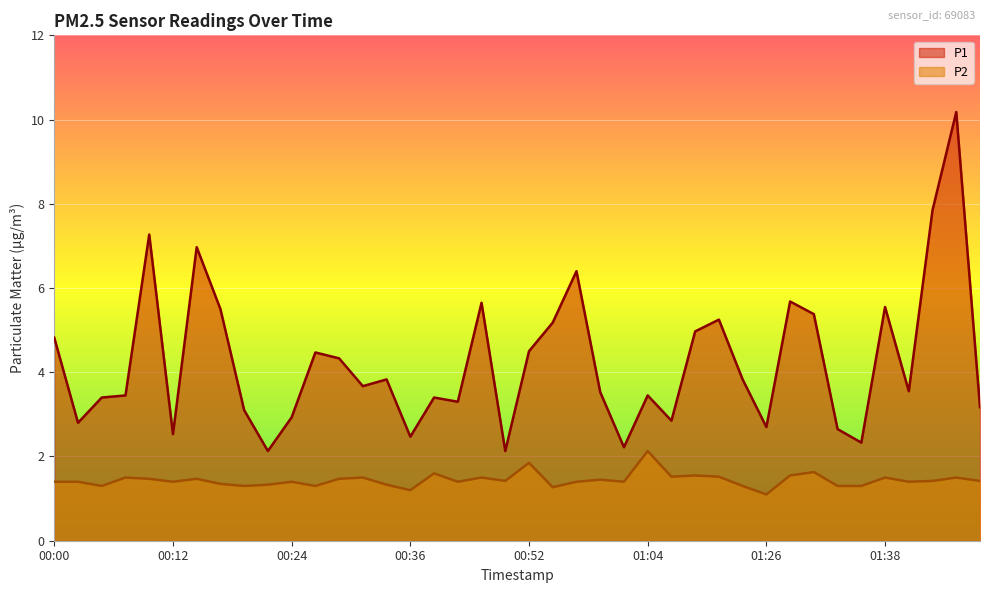

Is the value of P2 at 00:41 greater than the value of P1 at 00:29?

No